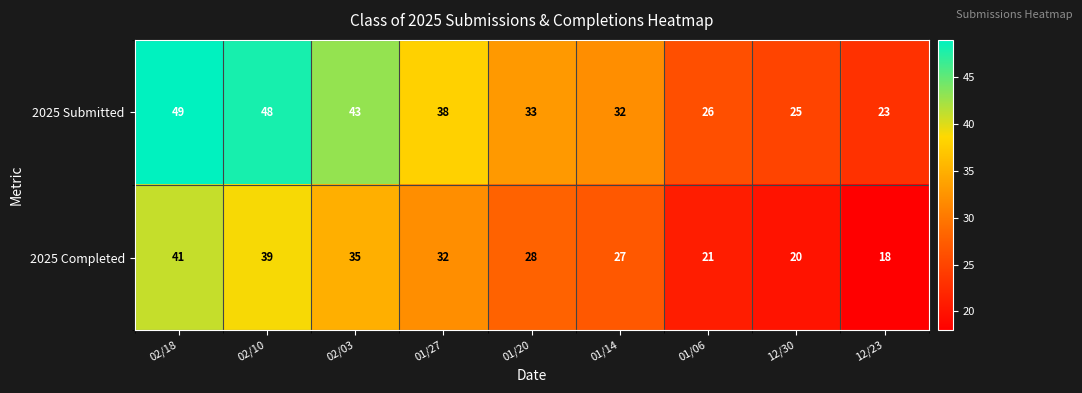

What is the sum of the 2025 Submitted values at 01/20 and 02/10?

81